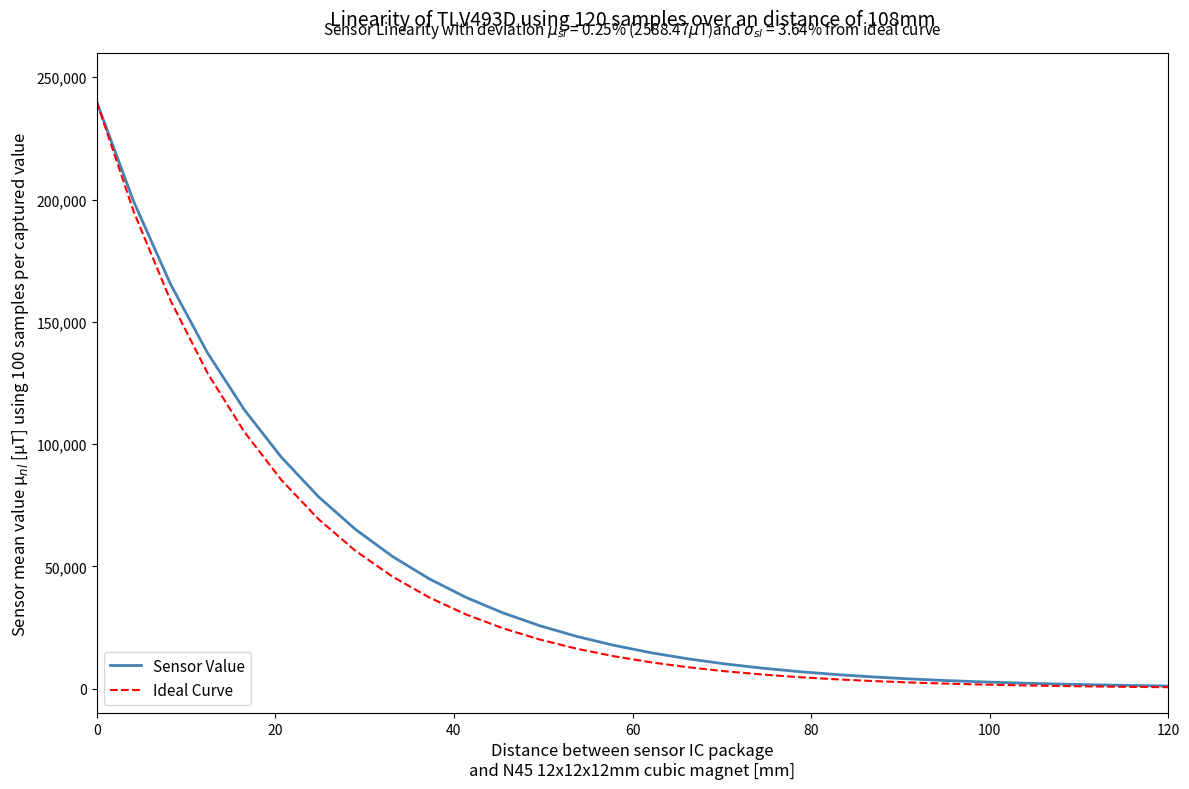

What is the maximum value for Sensor Value?

240000.0